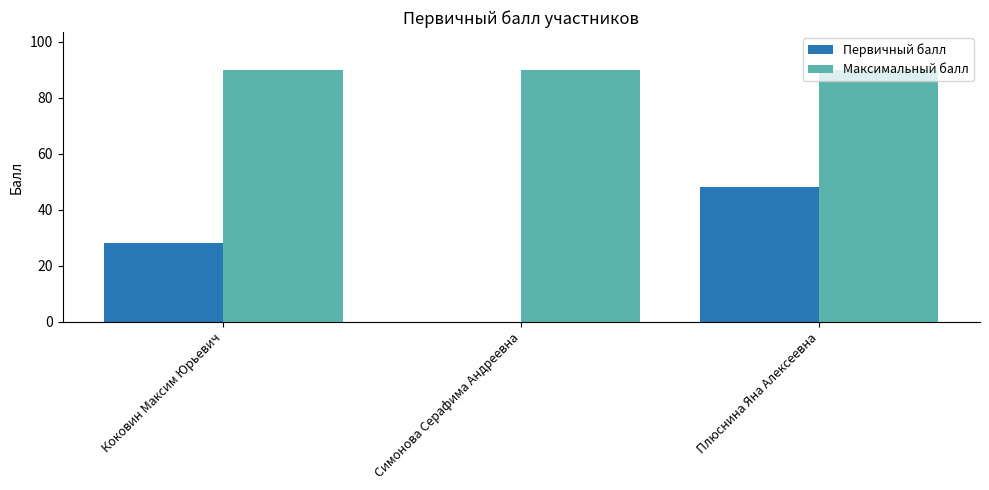

True or false: Первичный балл has a value of 47 at Коковин Максим Юрьевич.

False